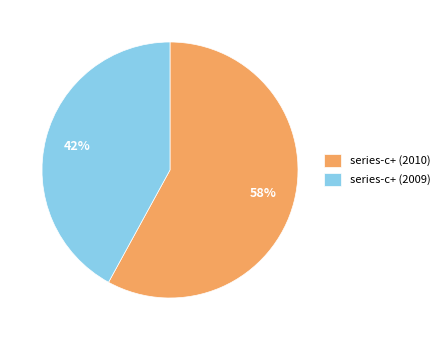

Does any single category account for the majority?

Yes